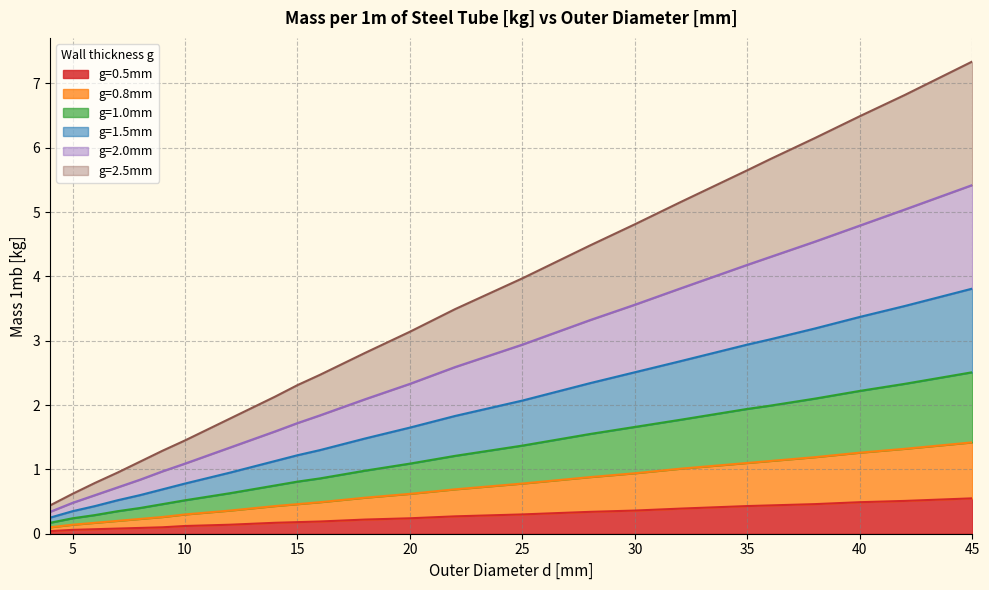

What is the average value of the g=2.0mm series?

2.5